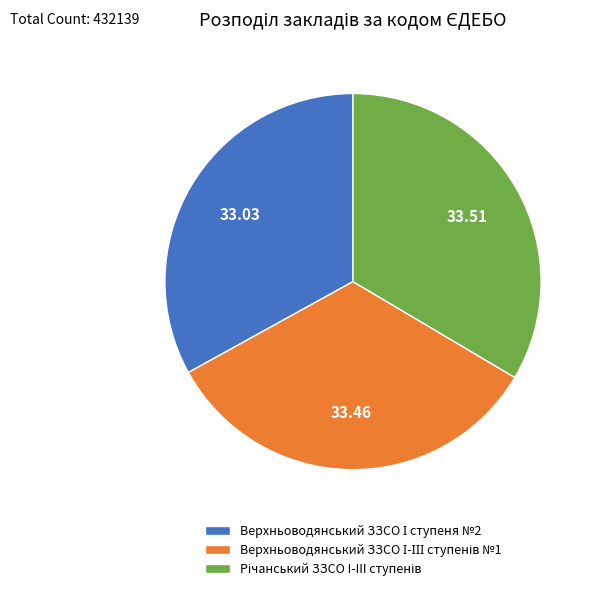

Count the number of slices in the pie.

3